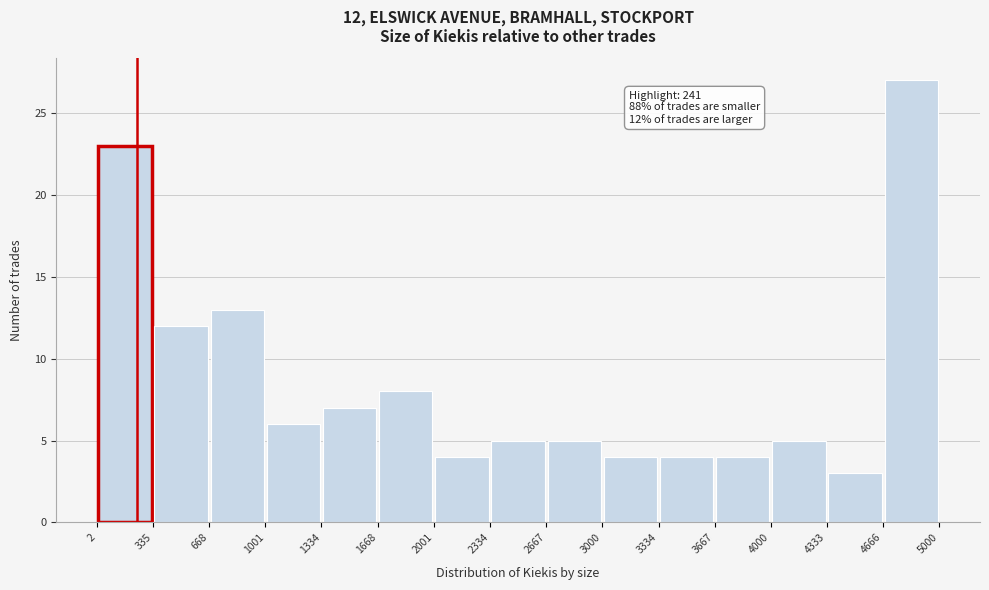

Which range on the x-axis has the tallest bar?

4666 to 5000